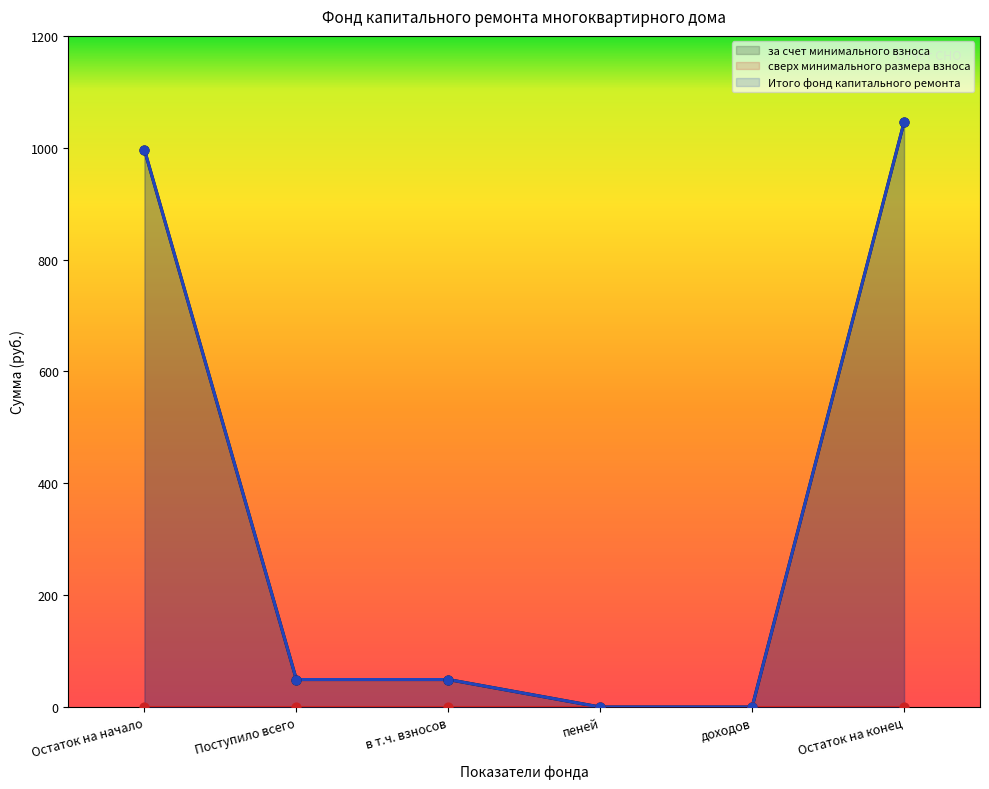

Which series reaches the maximum Y coordinate?

за счет минимального взноса